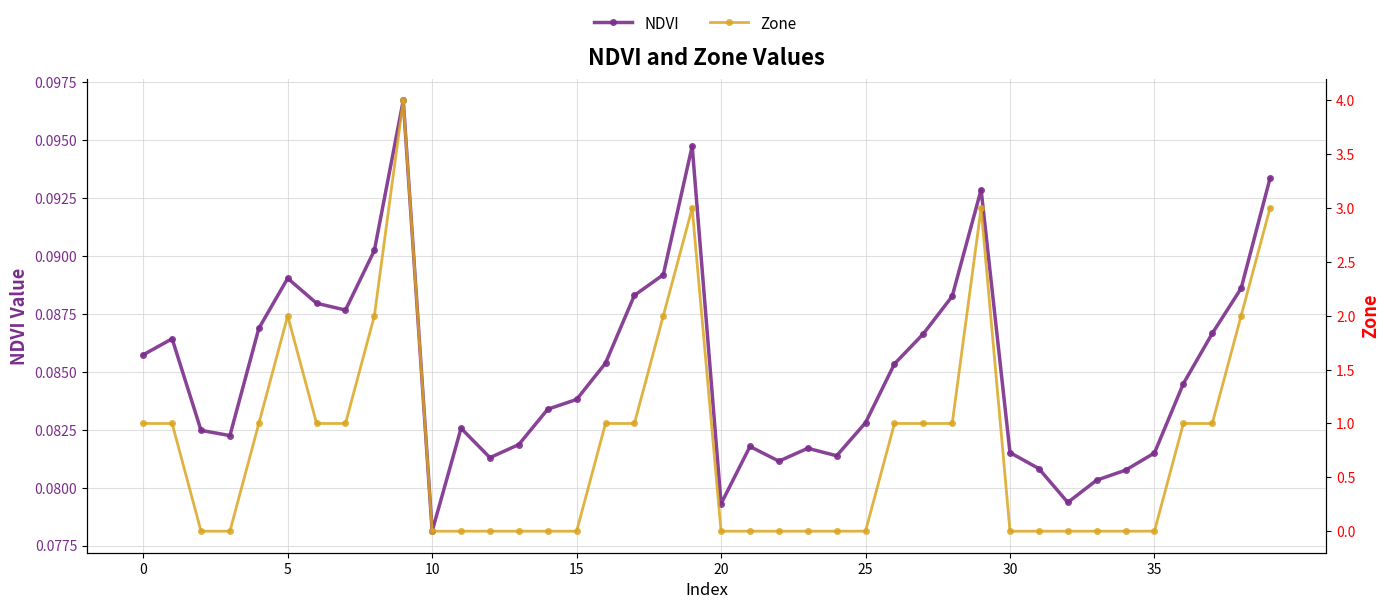

Reading left to right, extract all data points from this chart.

NDVI: 0.1	0.1	0.1	0.1	0.1	0.1	0.1	0.1	0.1	0.1	0.1	0.1	0.1	0.1	0.1	0.1	0.1	0.1	0.1	0.1	0.1	0.1	0.1	0.1	0.1	0.1	0.1	0.1	0.1	0.1	0.1	0.1	0.1	0.1	0.1	0.1	0.1	0.1	0.1	0.1
Zone: 1.0	1.0	0.0	0.0	1.0	2.0	1.0	1.0	2.0	4.0	0.0	0.0	0.0	0.0	0.0	0.0	1.0	1.0	2.0	3.0	0.0	0.0	0.0	0.0	0.0	0.0	1.0	1.0	1.0	3.0	0.0	0.0	0.0	0.0	0.0	0.0	1.0	1.0	2.0	3.0